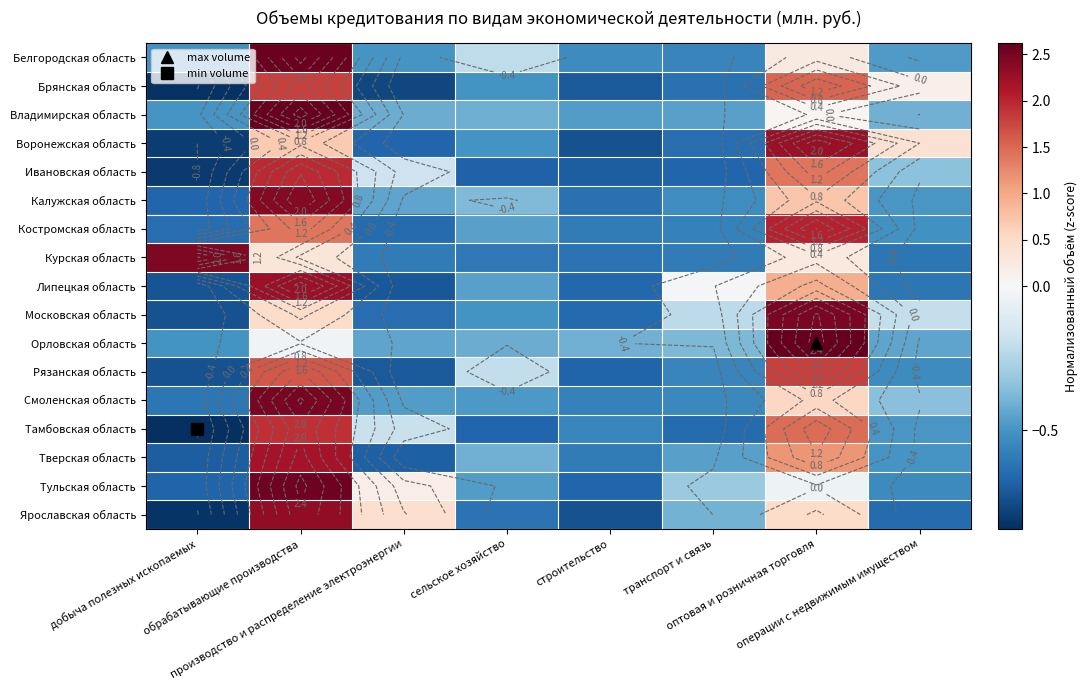

What is the minimum value shown in the chart?

-0.8